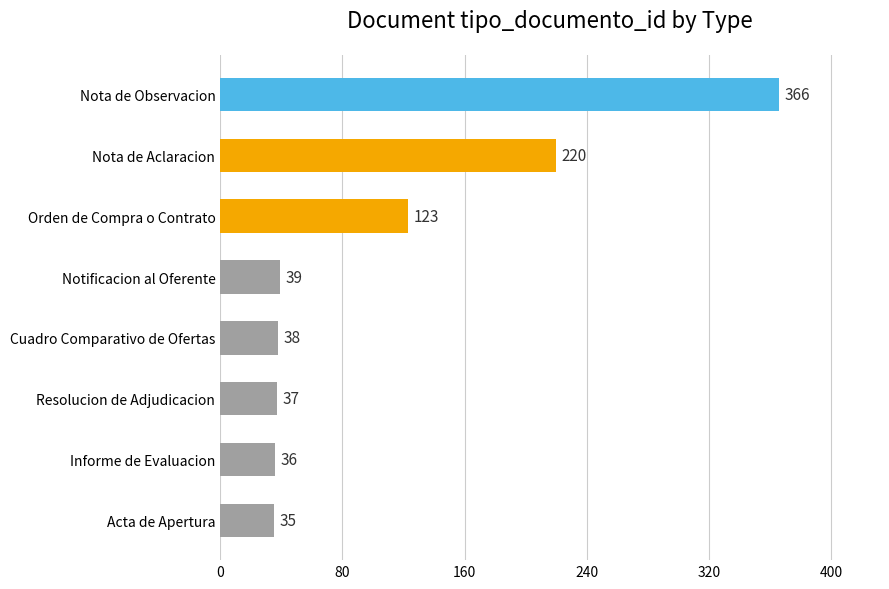

Rank the categories by value from highest to lowest.

Nota de Observacion, Nota de Aclaracion, Orden de Compra o Contrato, Notificacion al Oferente, Cuadro Comparativo de Ofertas, Resolucion de Adjudicacion, Informe de Evaluacion, Acta de Apertura